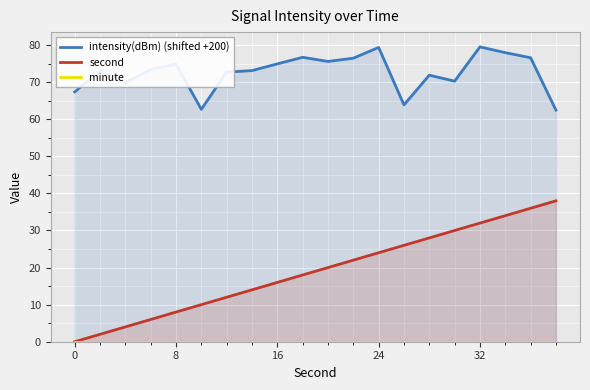

True or false: second and intensity(dBm) (shifted +200) intersect in this chart.

False